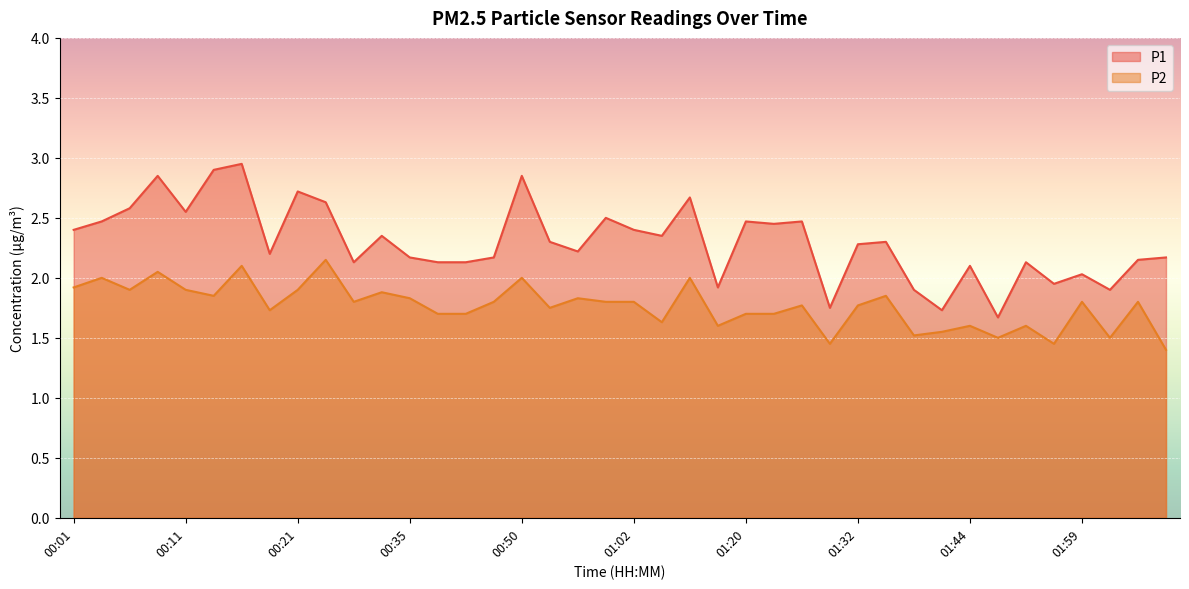

The value of P2 at 01:15 is 1.6. True or false?

True